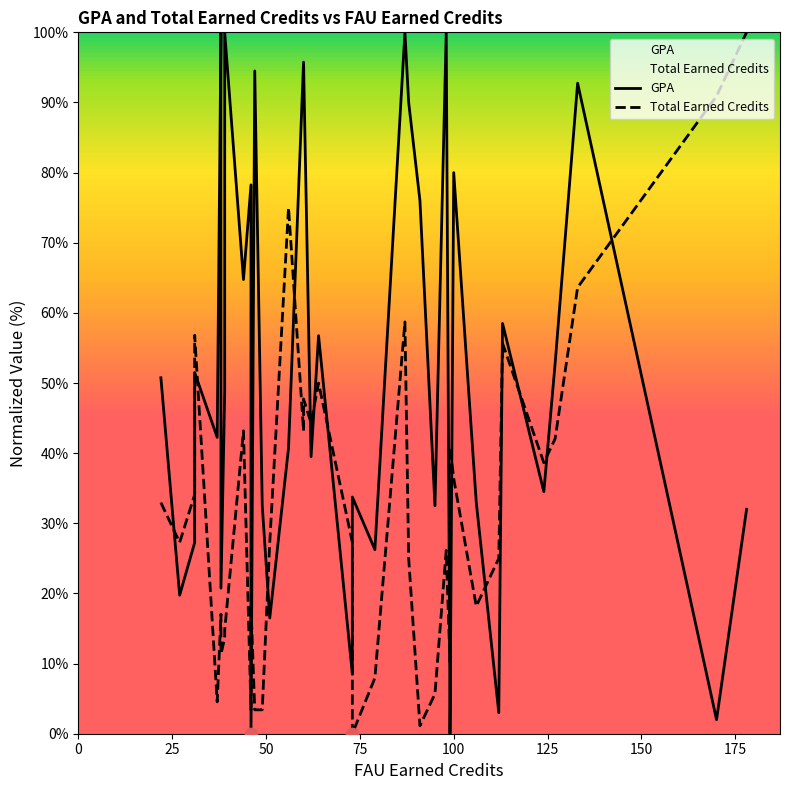

What are all the series names shown in the legend?

GPA, Total Earned Credits